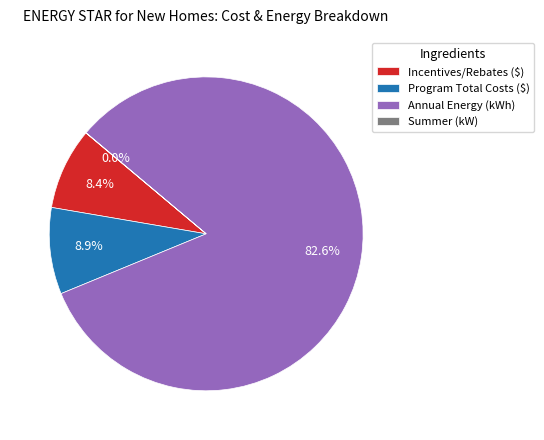

Between Annual Energy (kWh) and Program Total Costs ($), which is larger?

Annual Energy (kWh)